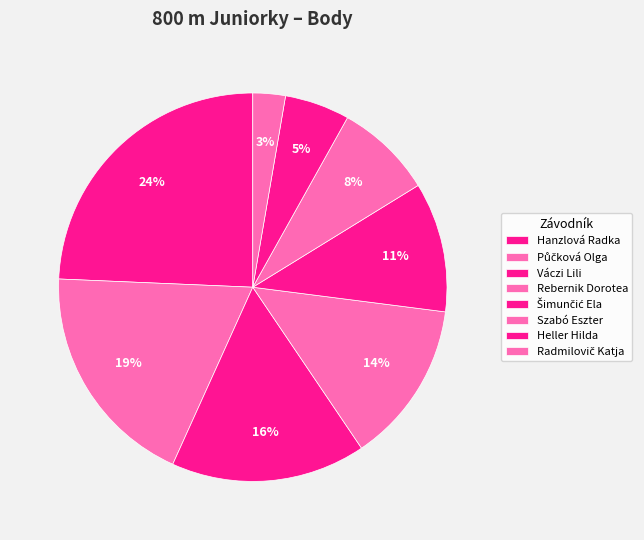

What is the total percentage of Půčková Olga and Šimunčić Ela?

29.7%